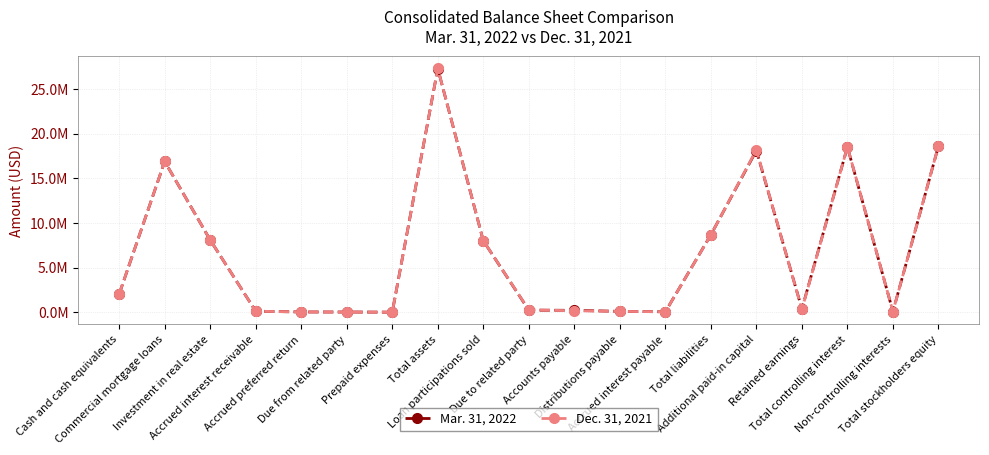

Rank the series at Prepaid expenses from highest to lowest value.

Mar. 31, 2022, Dec. 31, 2021